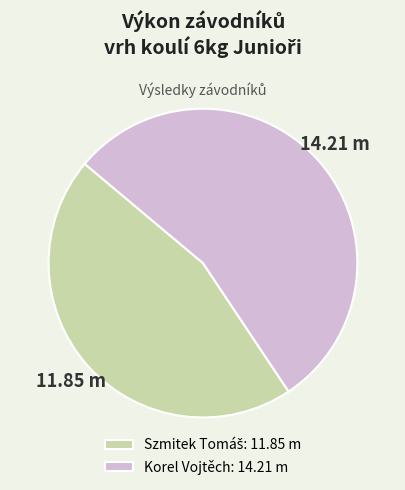

Is there any slice that represents more than half of the pie?

Yes